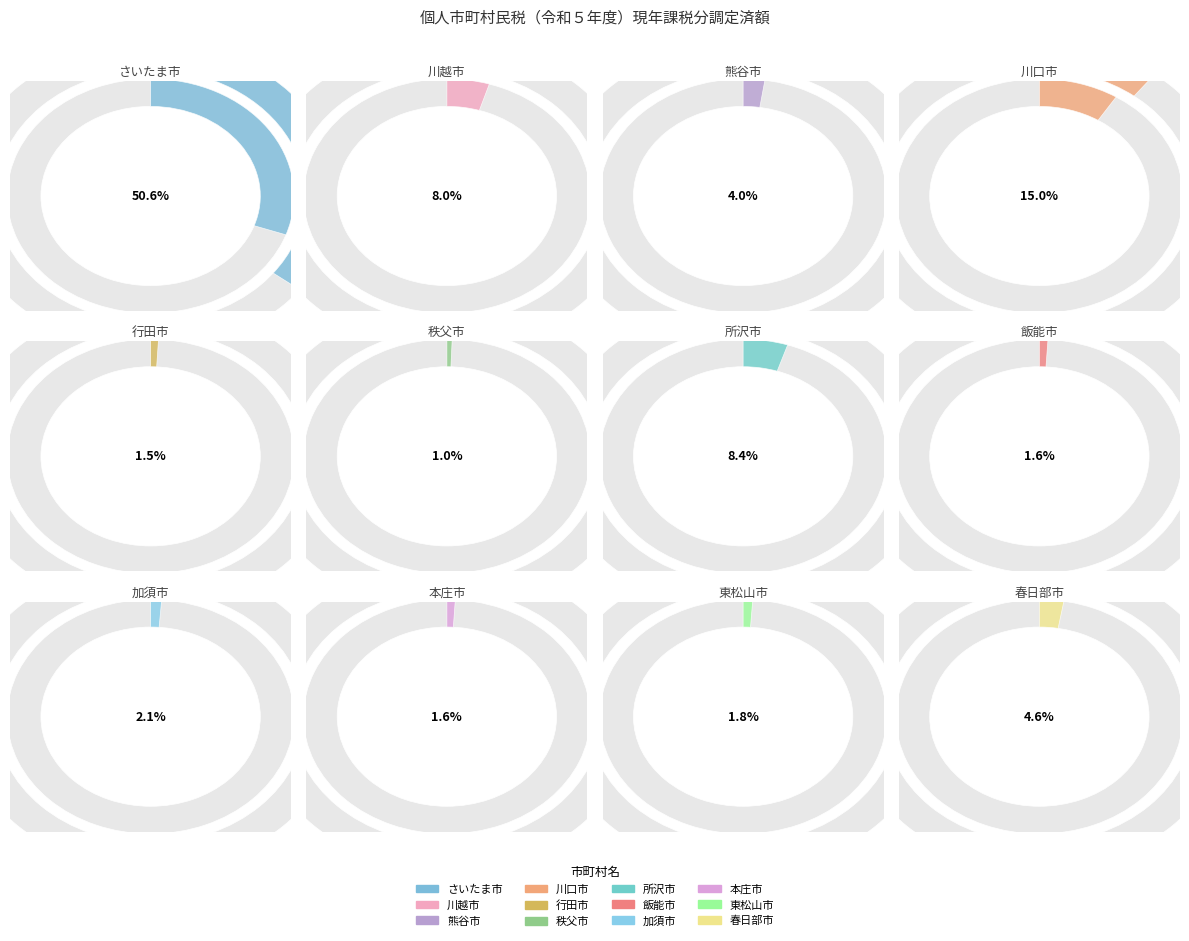

The 春日部市 slice represents 19% of the pie. True or false?

False